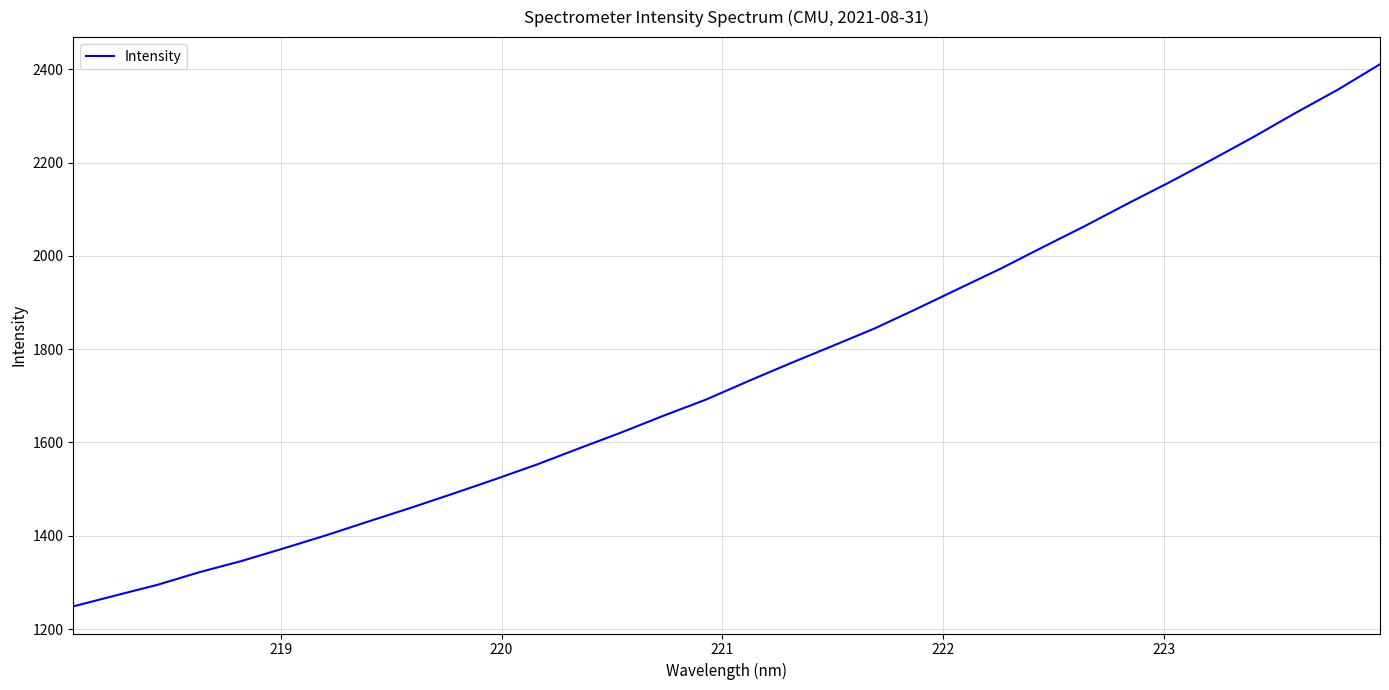

What is the greatest value displayed?

2410.9